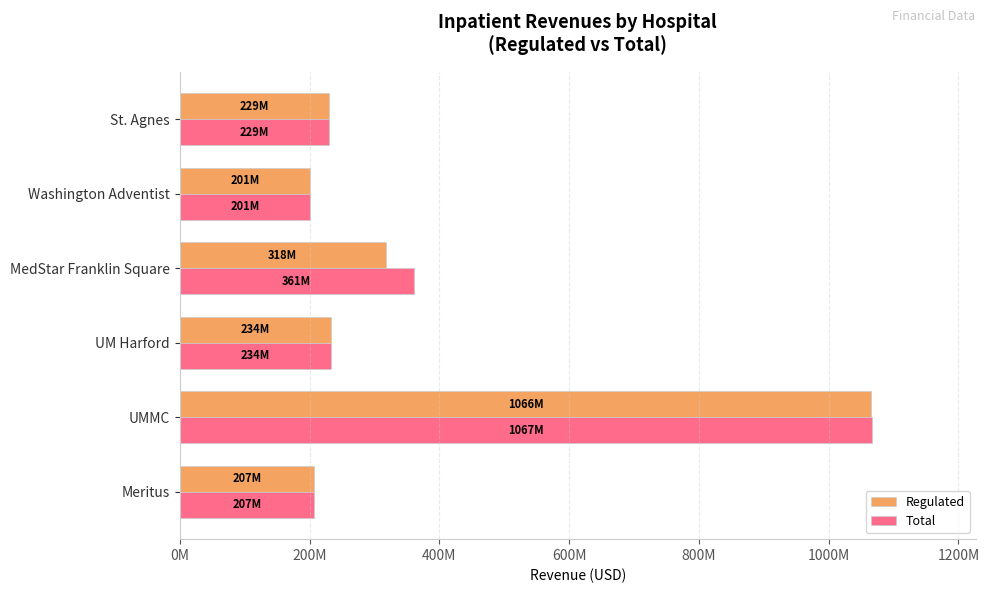

Which series has the largest total across all categories?

Total